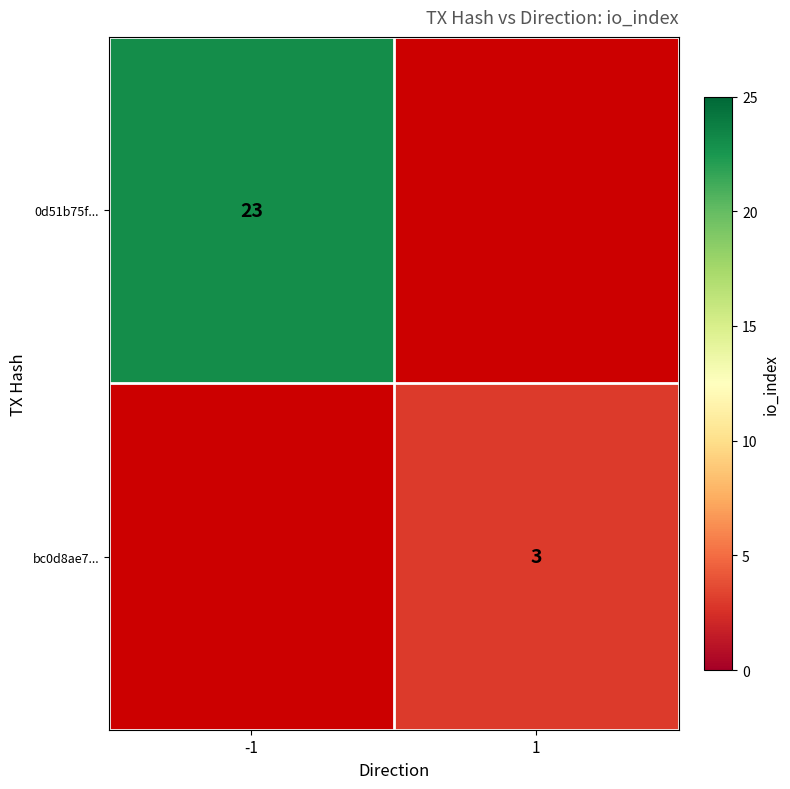

Is it true that 0d51b75f... equals 23 at -1?

True